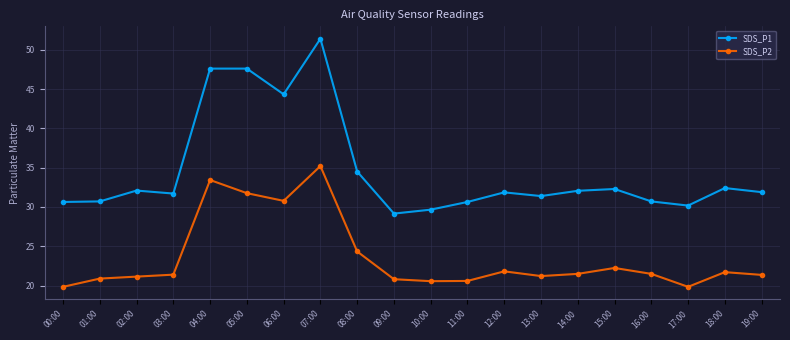

Which series changed the most between 13:00 and 14:00?

SDS_P1